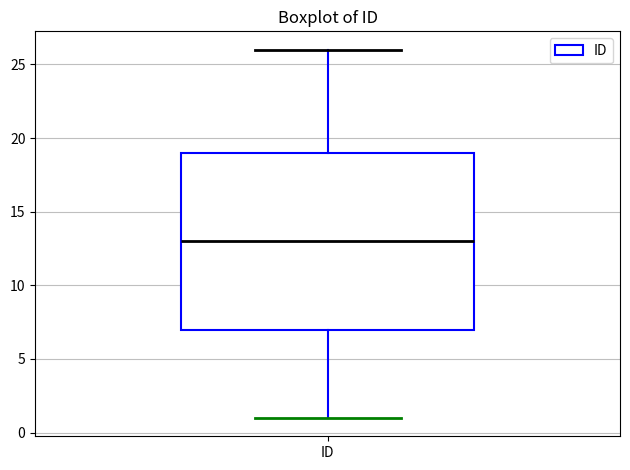

Transcribe this box plot: give where the median line is, the range the box spans, and where the two whiskers end, as read against the y-axis. The values are not printed on the chart, so give them approximately, as read against the axis.

median 13, box 7 to 19, whiskers 1 to 26